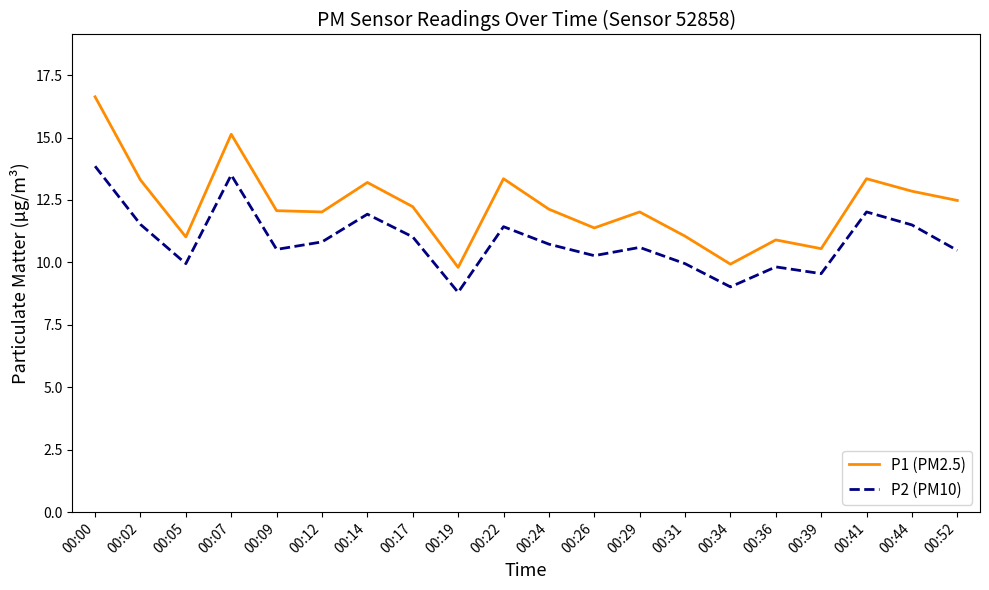

Which series changed the most between 00:07 and 00:12?

P1 (PM2.5)